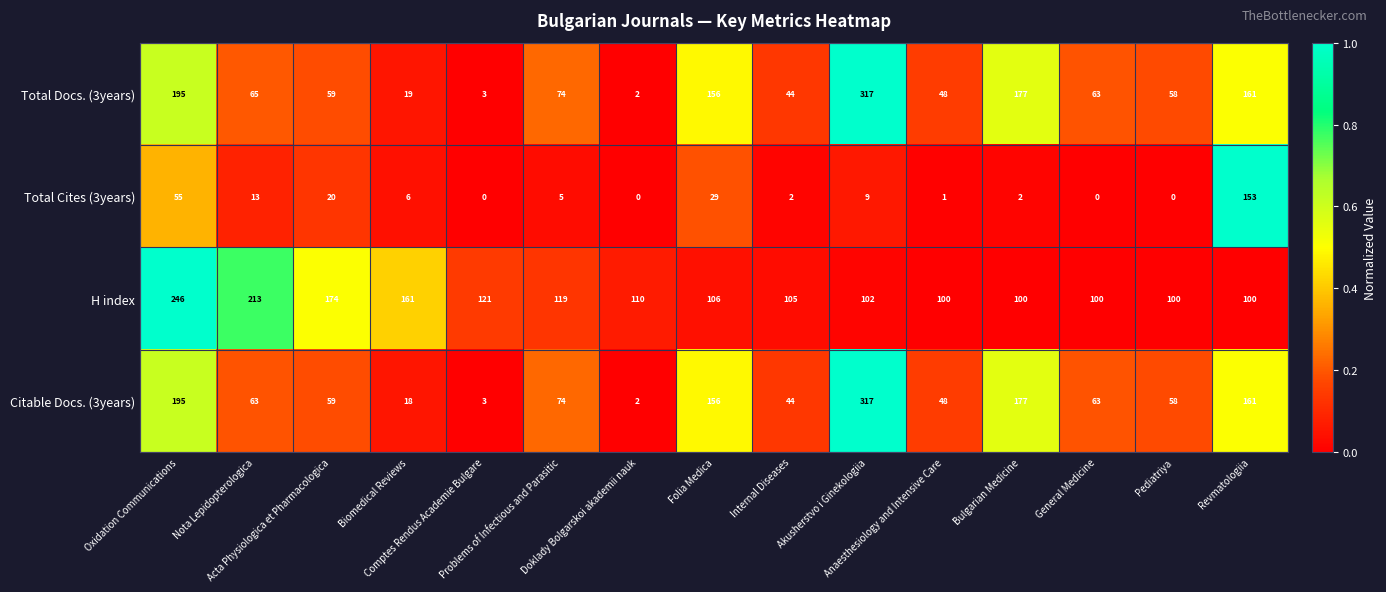

At how many categories does at least one series exceed 59?

15